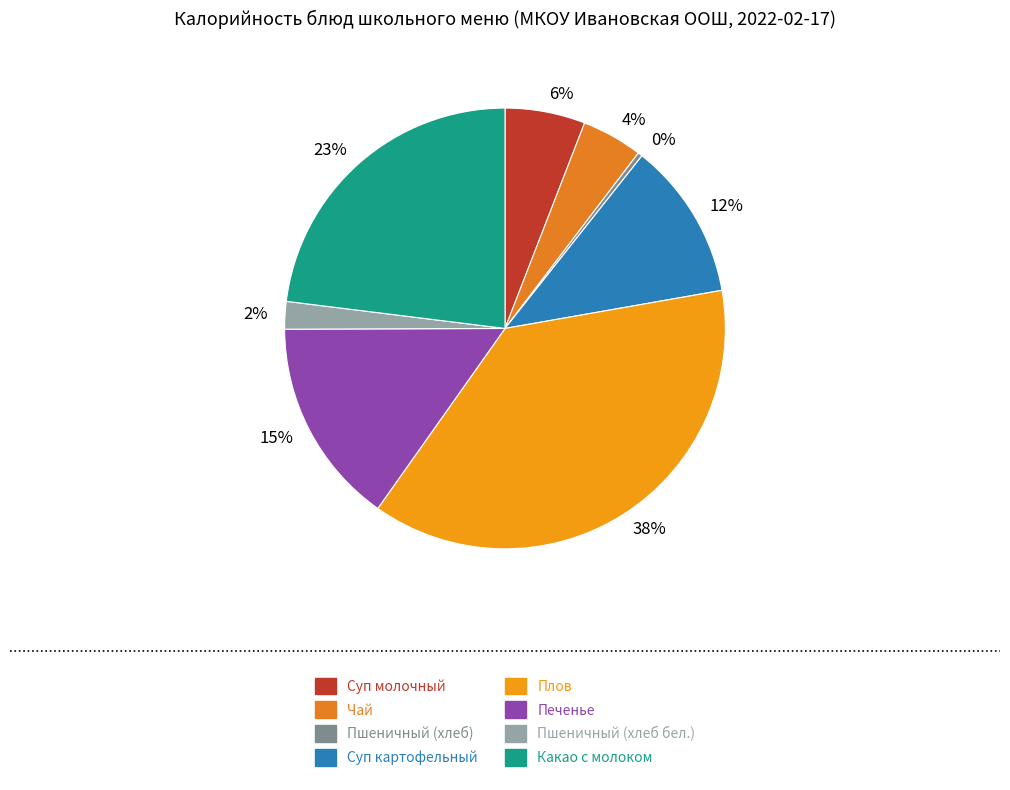

Which category has the biggest portion of the pie?

38%